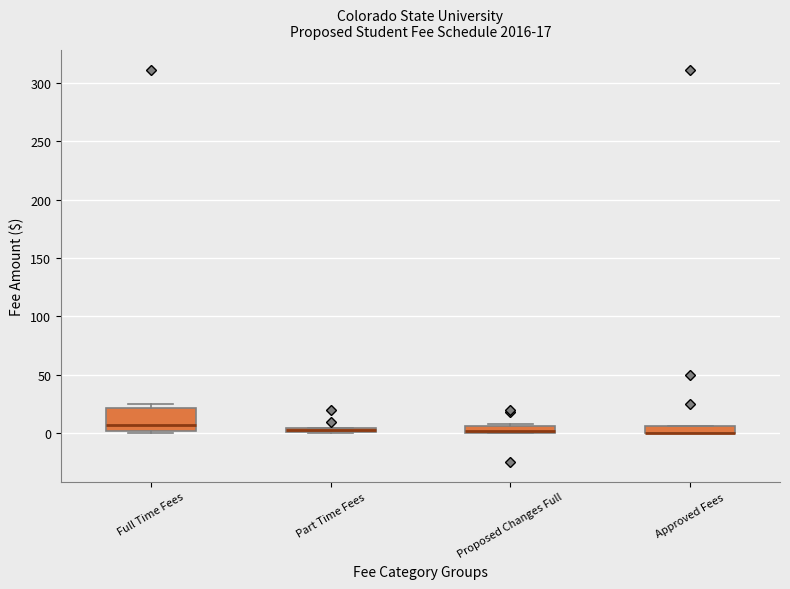

Comparing the boxes themselves (not the whiskers), which one is the tallest?

Full Time Fees